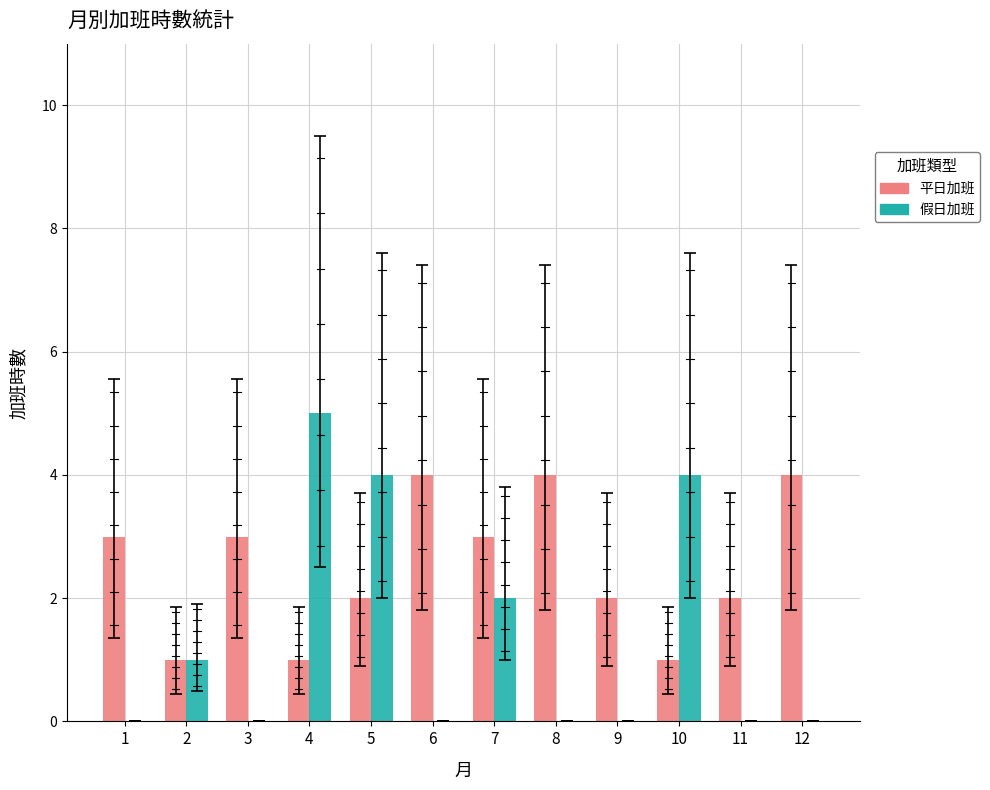

Which series changed the most between 1 and 12?

平日加班